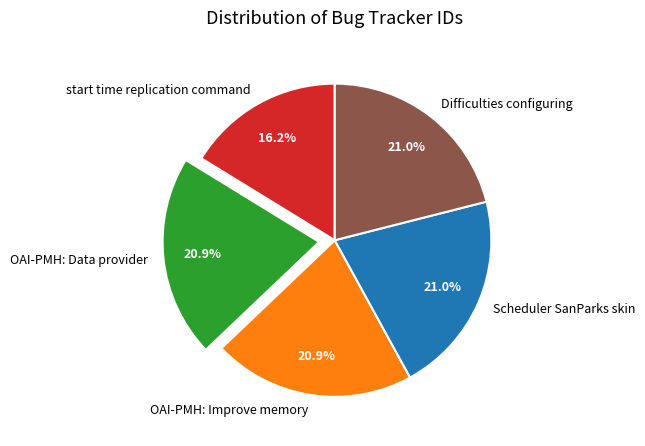

The start time replication command slice represents 23% of the pie. True or false?

False